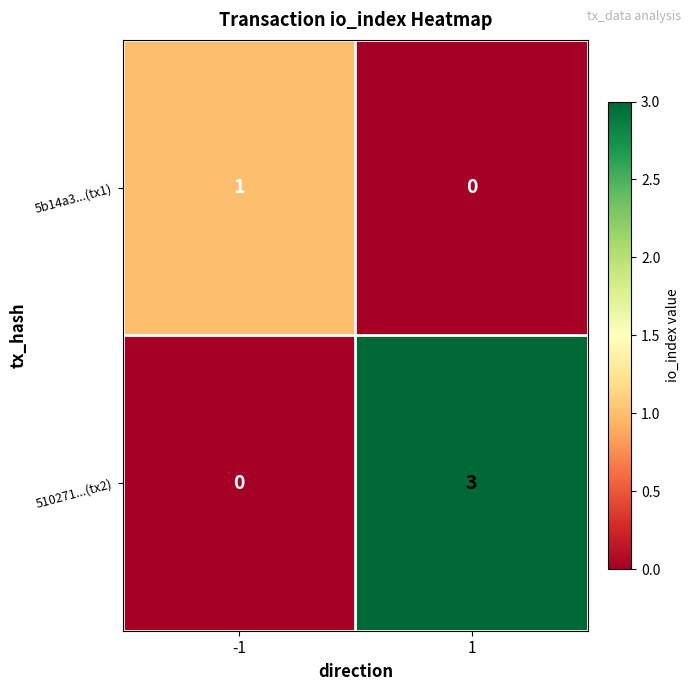

What is the total value across all series at -1?

1